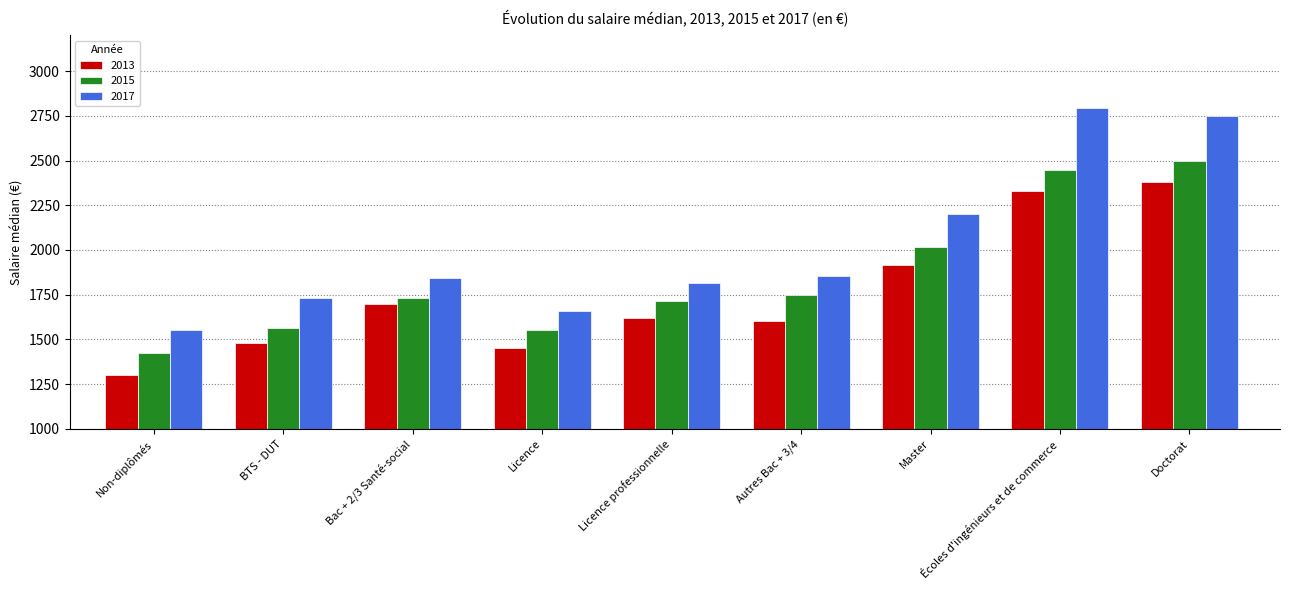

What is the sum of the 2013 values at BTS - DUT and Licence?

2927